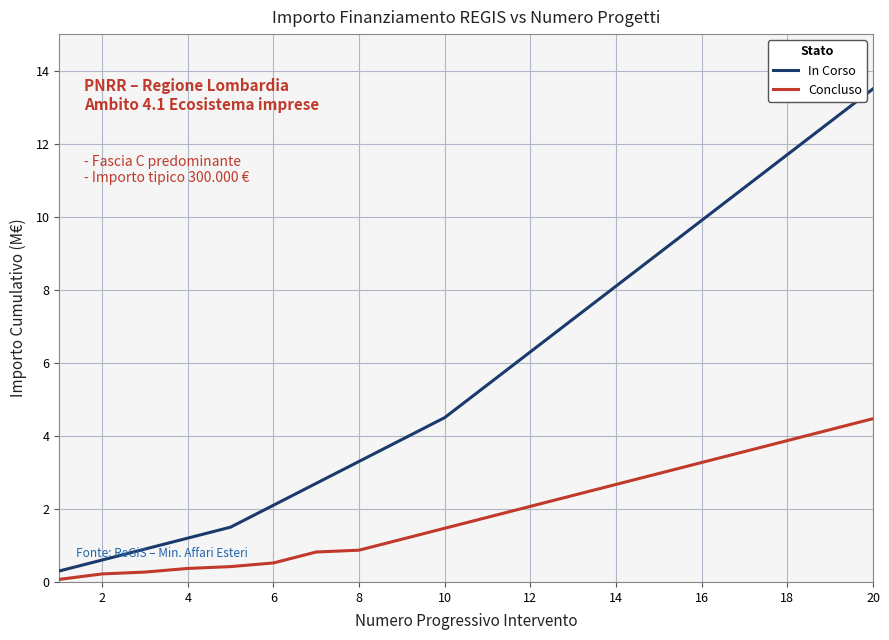

At how many categories does at least one series exceed 10?

4